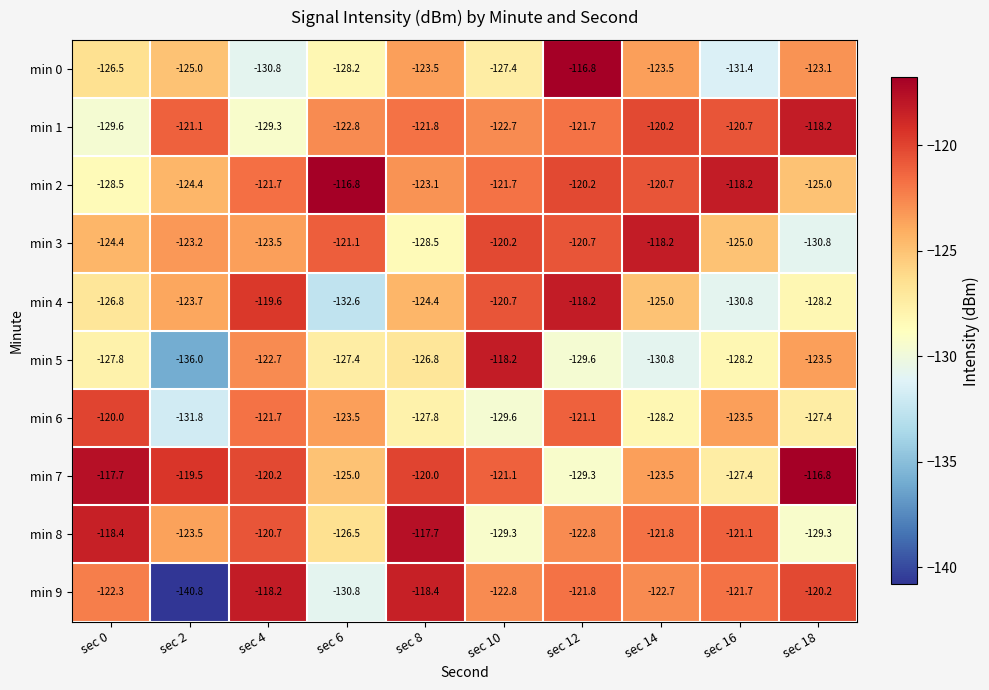

What is the sum of all min 8 values?

-1231.1